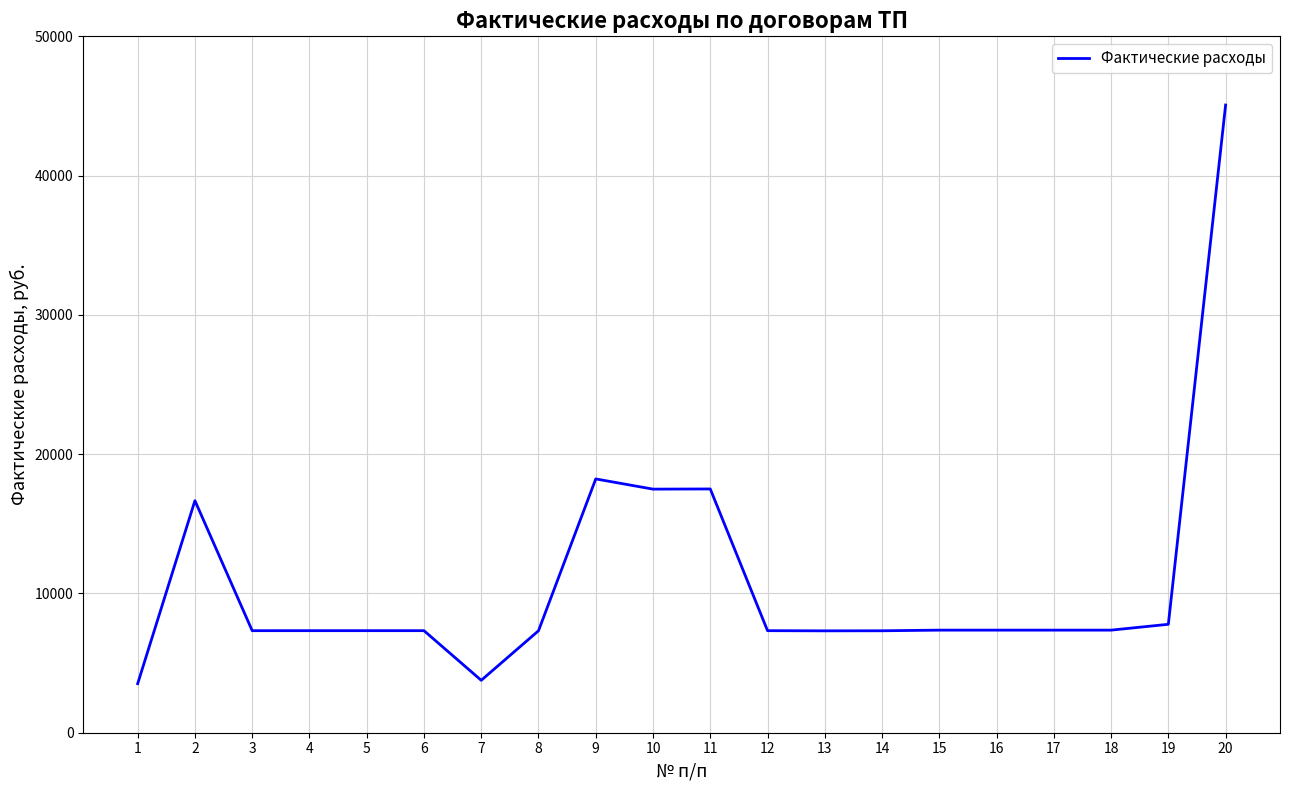

Approximately how many times larger is the value at 9 compared to 17?

2.5